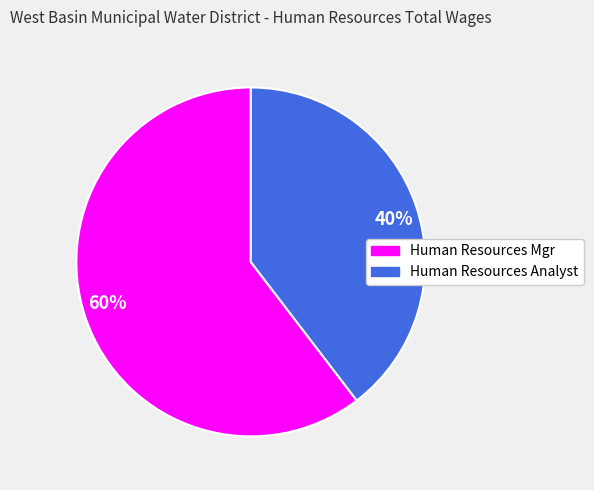

Which slice represents more than half of the pie?

60%